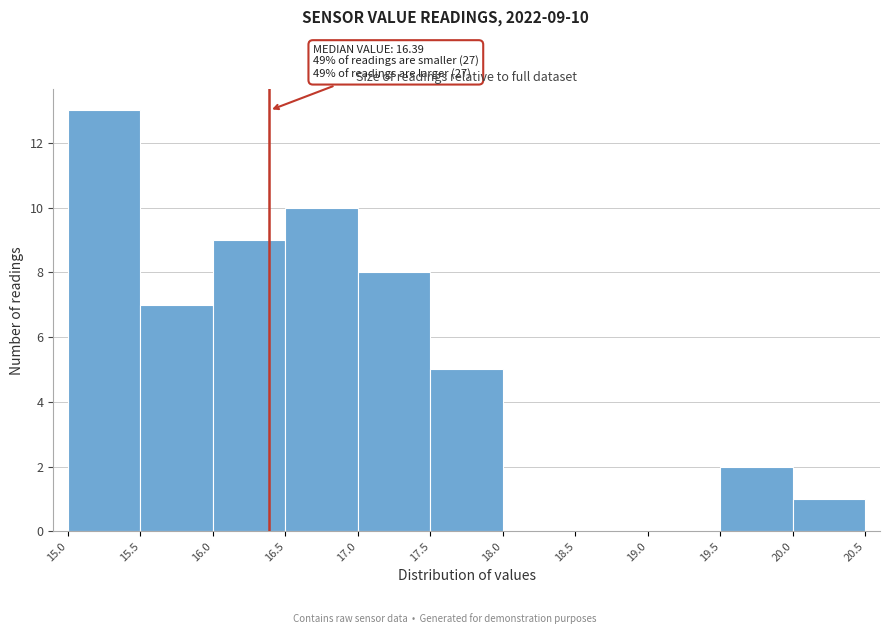

Which range on the x-axis has the tallest bar?

15.0 to 15.5